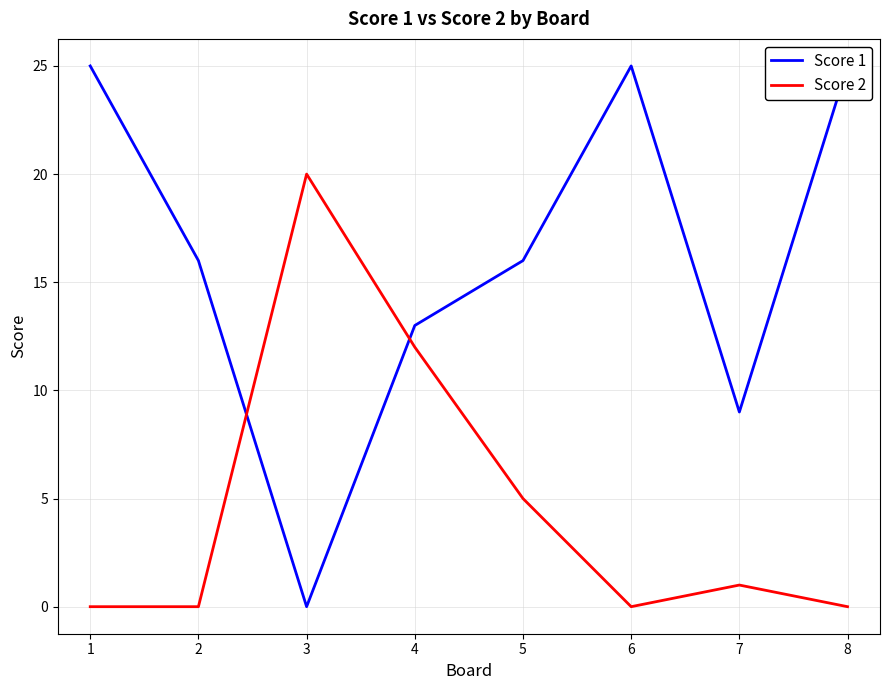

Reading right to left, what are all the values shown in this chart?

Score 1: 25	9	25	16	13	0	16	25
Score 2: 0	1	0	5	12	20	0	0